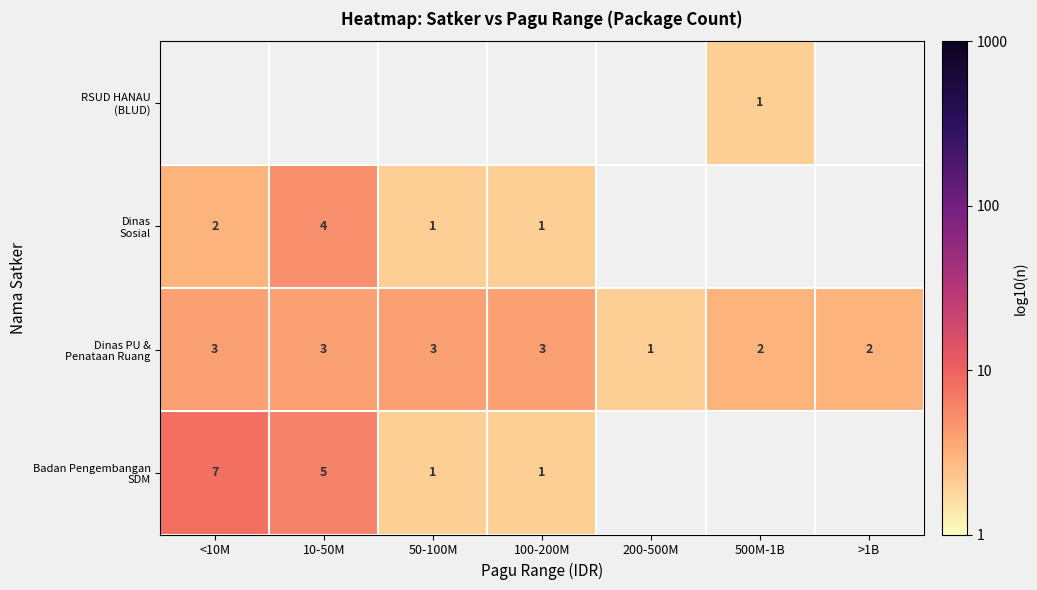

At which category is the sum across all series the highest?

10-50M